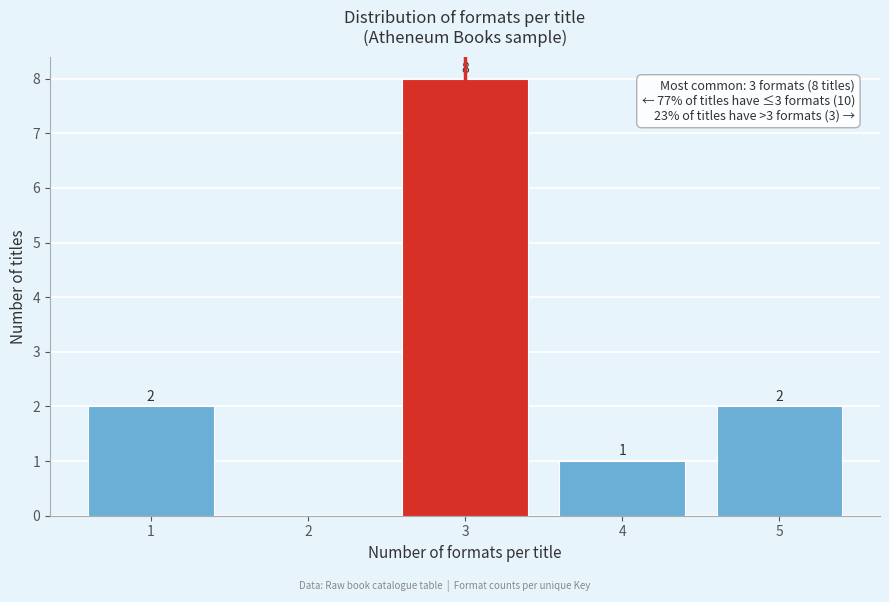

Reading left to right, list all the values displayed in this chart.

1=2	2=0	3=8	4=1	5=2